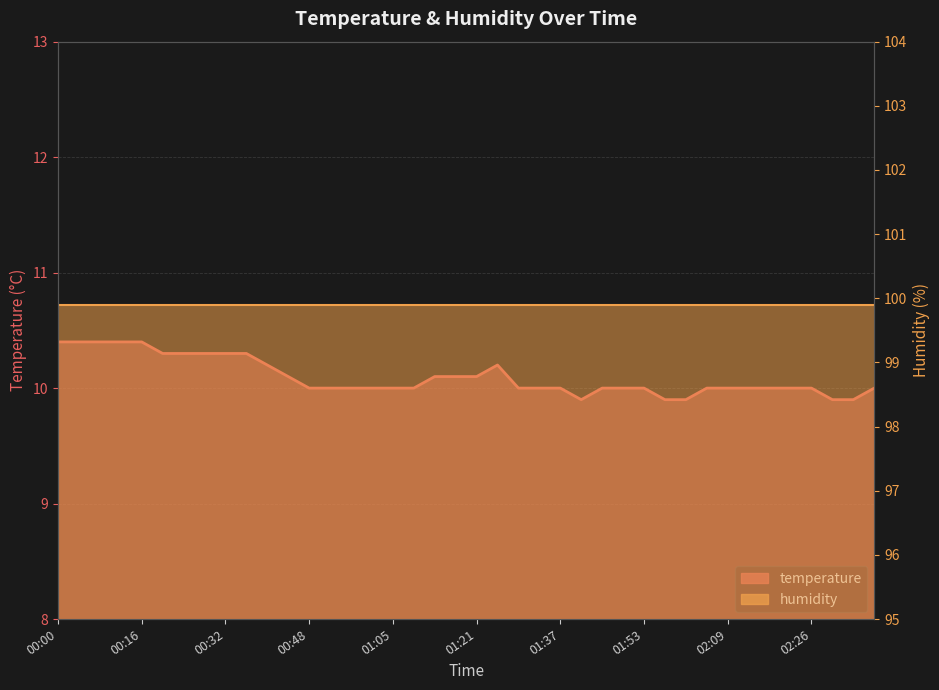

Does the chart display data point markers on the line(s)?

No